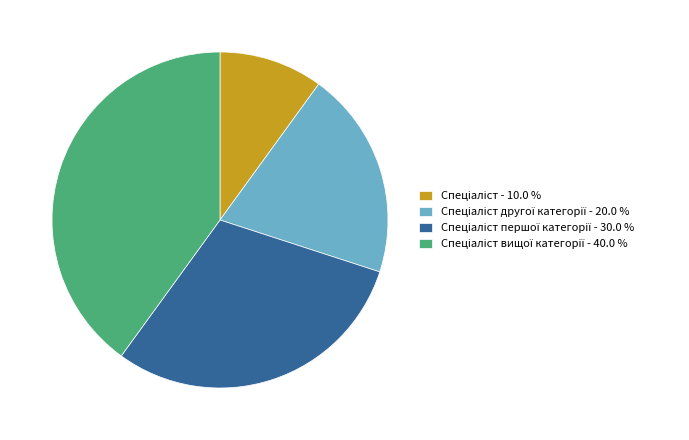

Is there any slice that represents more than half of the pie?

No